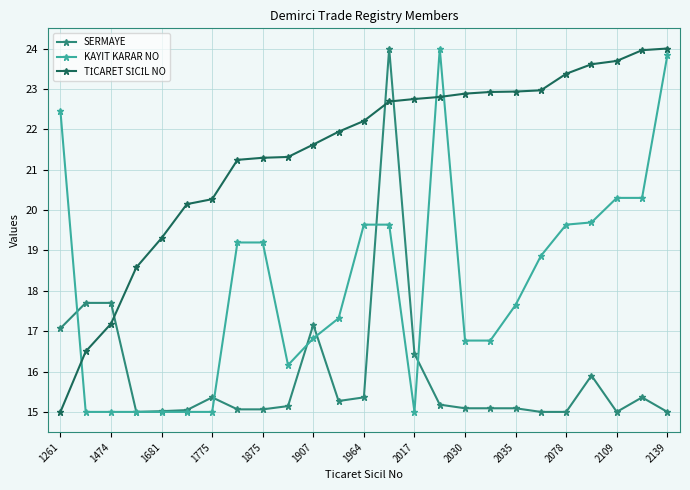

Count the number of data series in this chart.

3